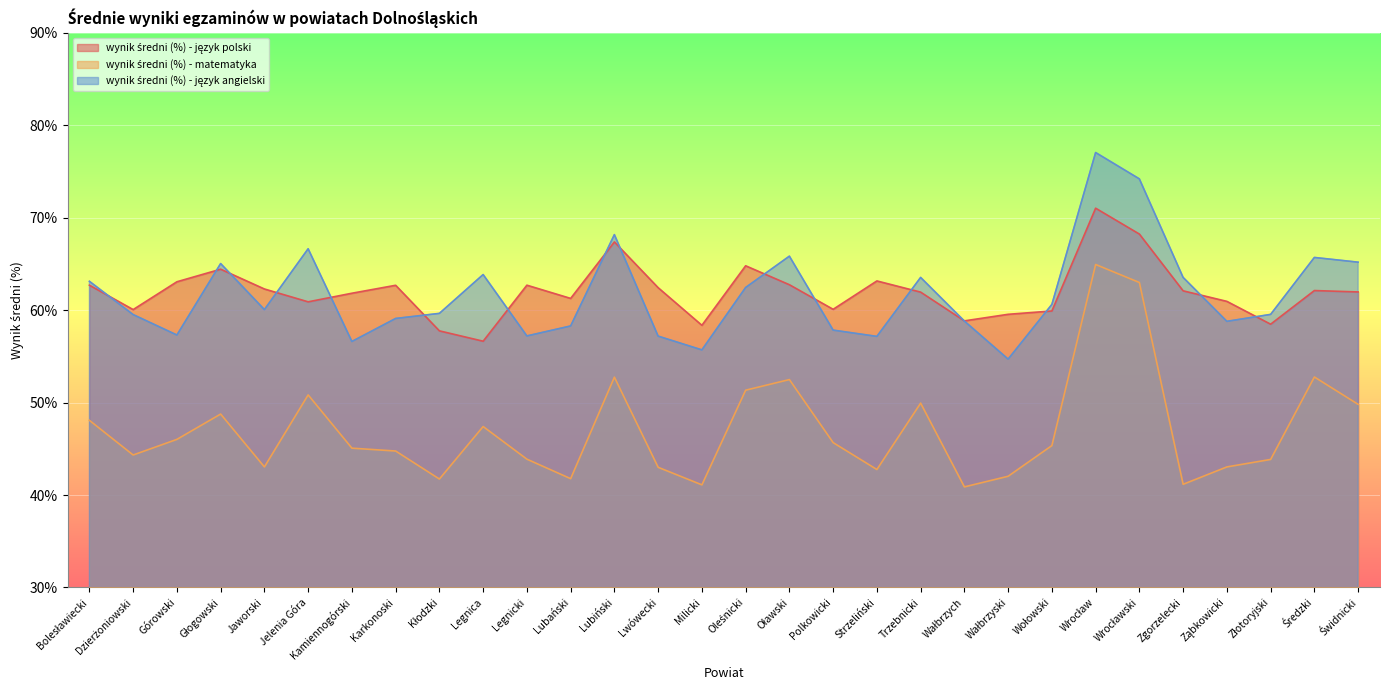

True or false: wynik średni (%) - matematyka and wynik średni (%) - język polski intersect in this chart.

False